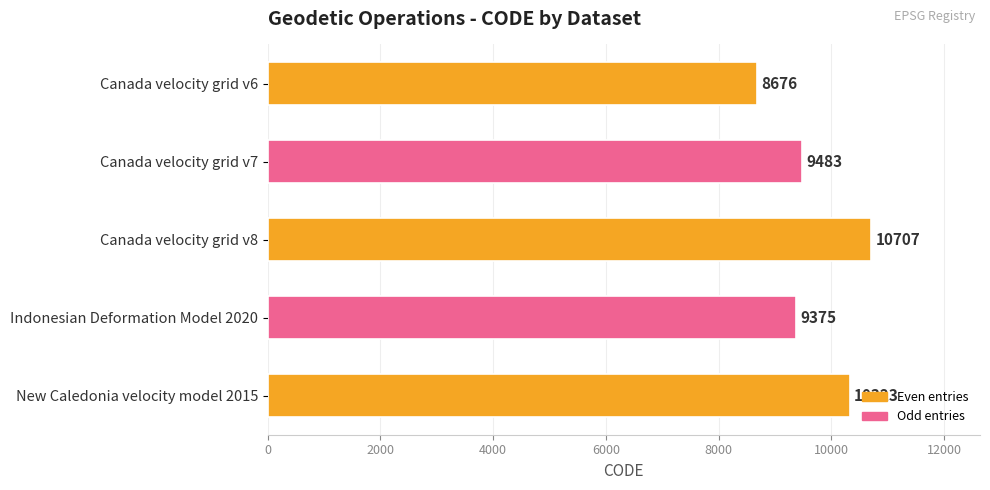

What is the difference between the maximum and second lowest values?

1332